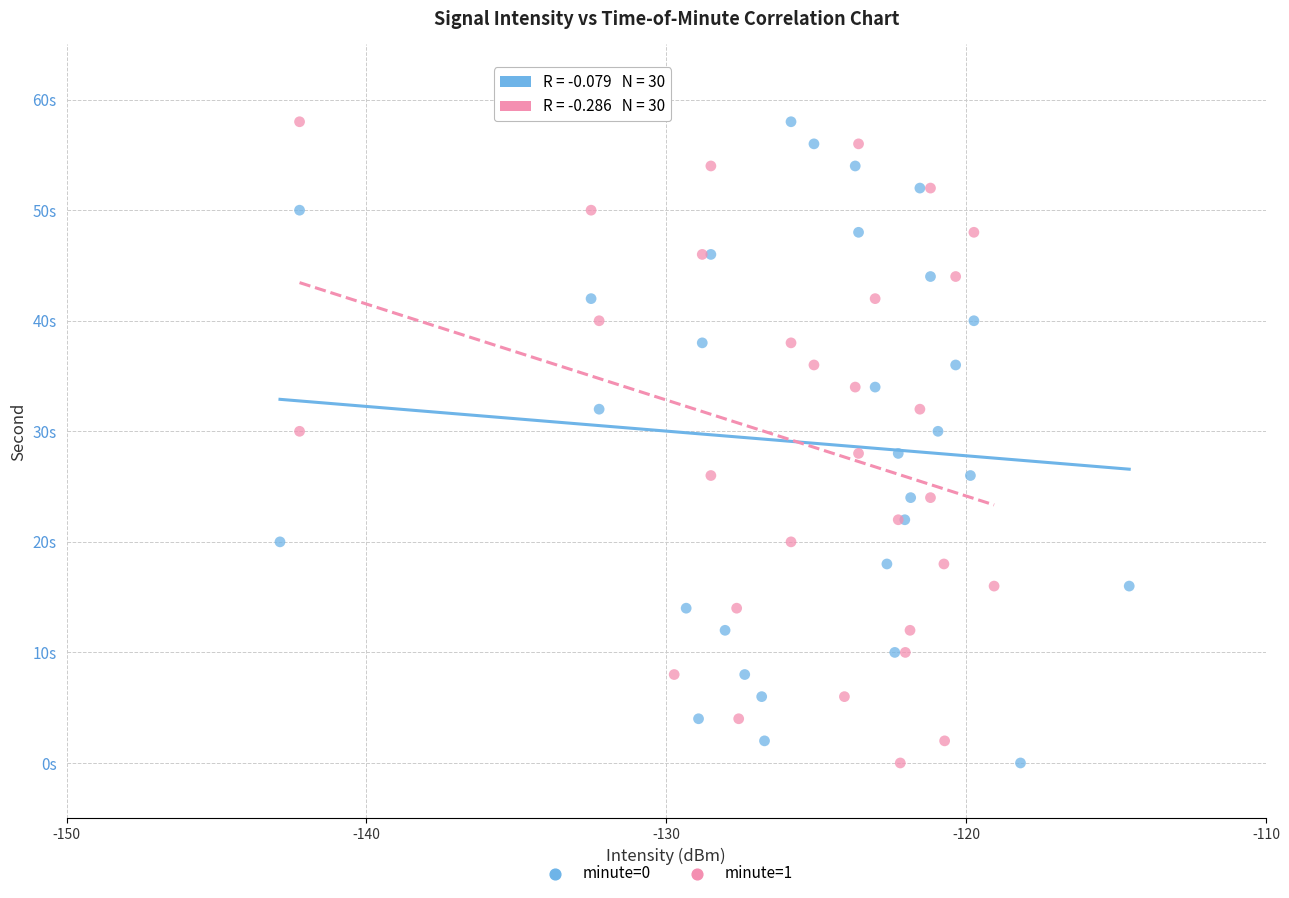

What are all the series names shown in the legend?

minute=0, minute=1